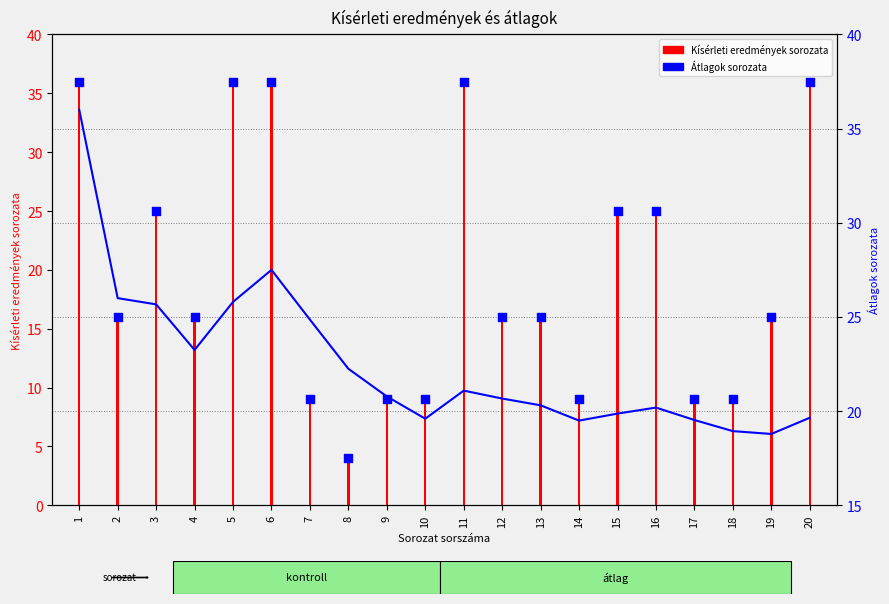

Which series has the largest Y range (max minus min)?

Kísérleti eredmények sorozata